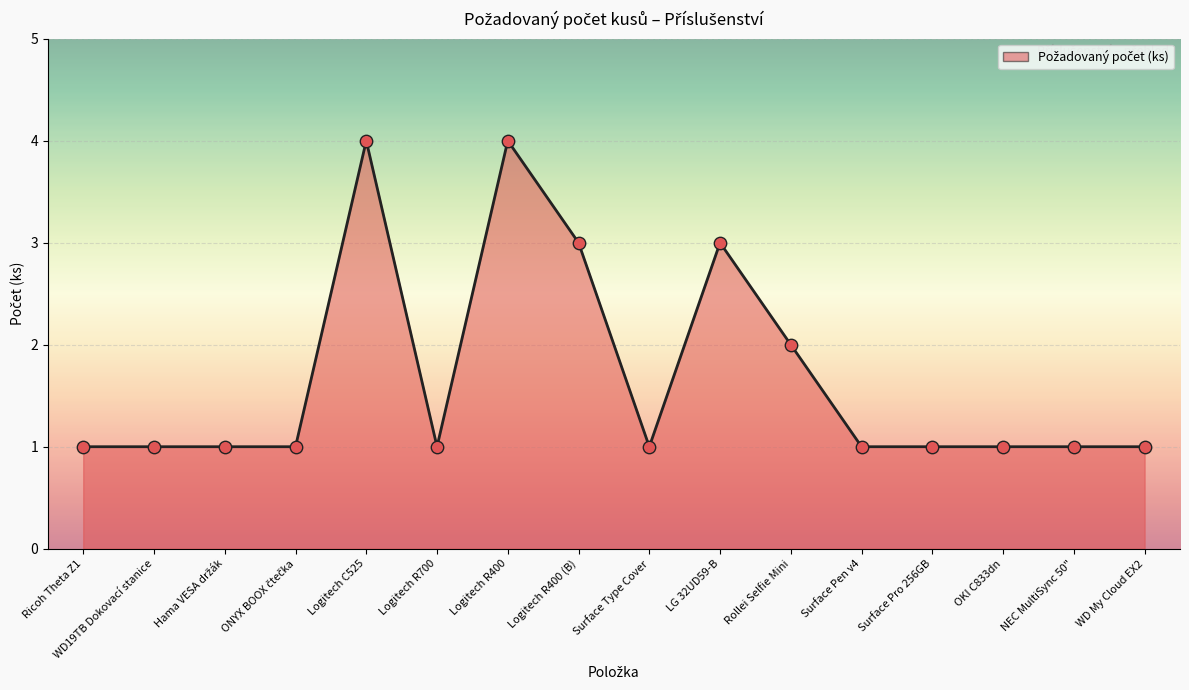

Approximately how many times larger is the value at WD19TB Dokovací stanice compared to OKI C833dn?

1.0